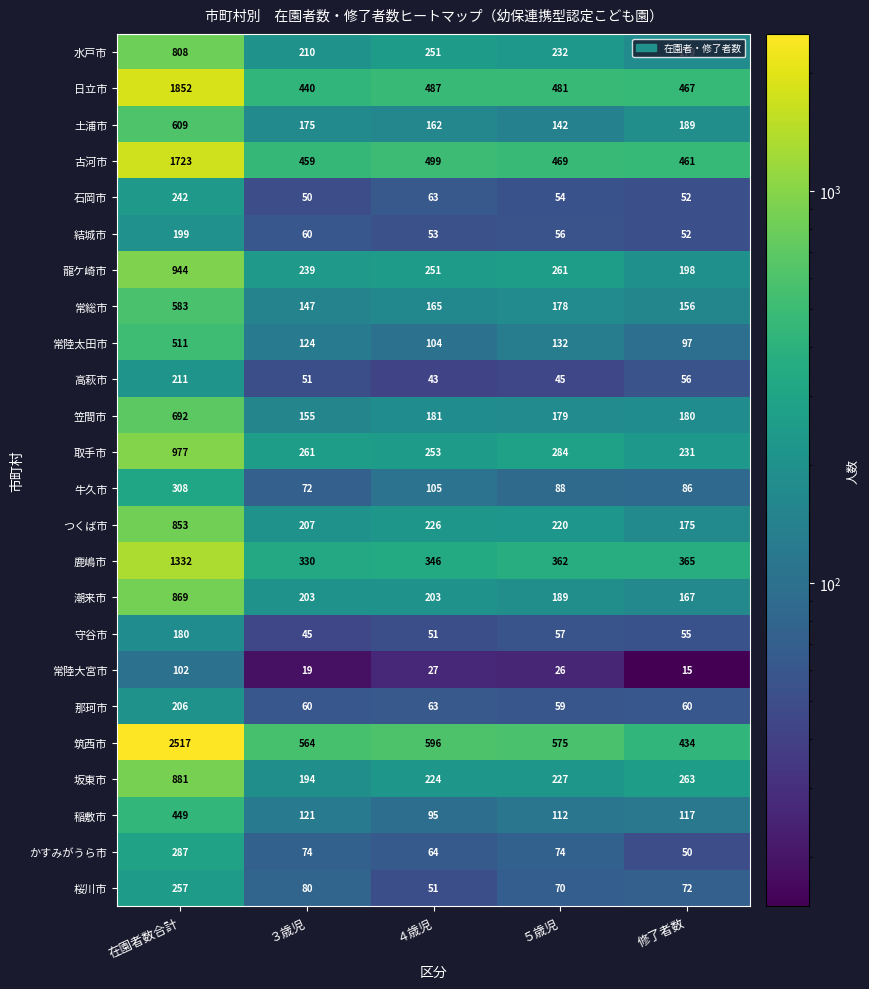

At how many categories does at least one series exceed 2257?

1